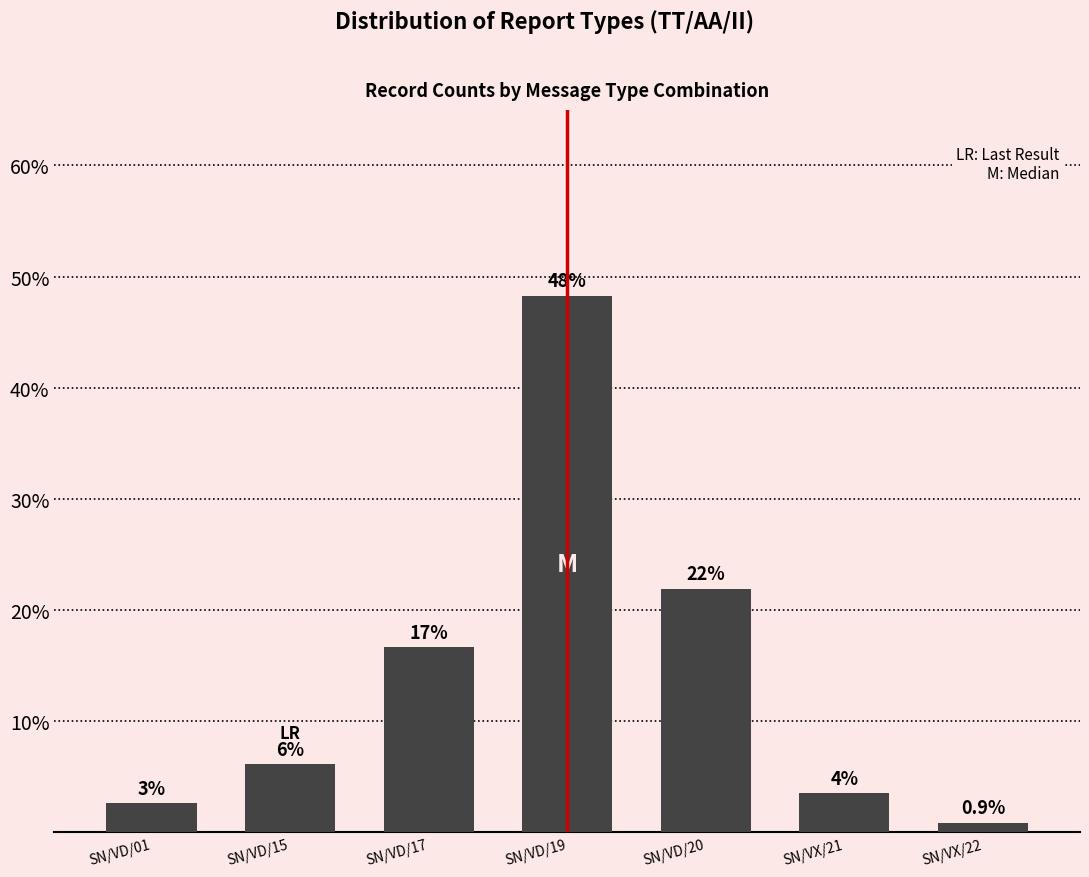

The chart shows a value of 0.9 at SN/VX/22. True or false?

True